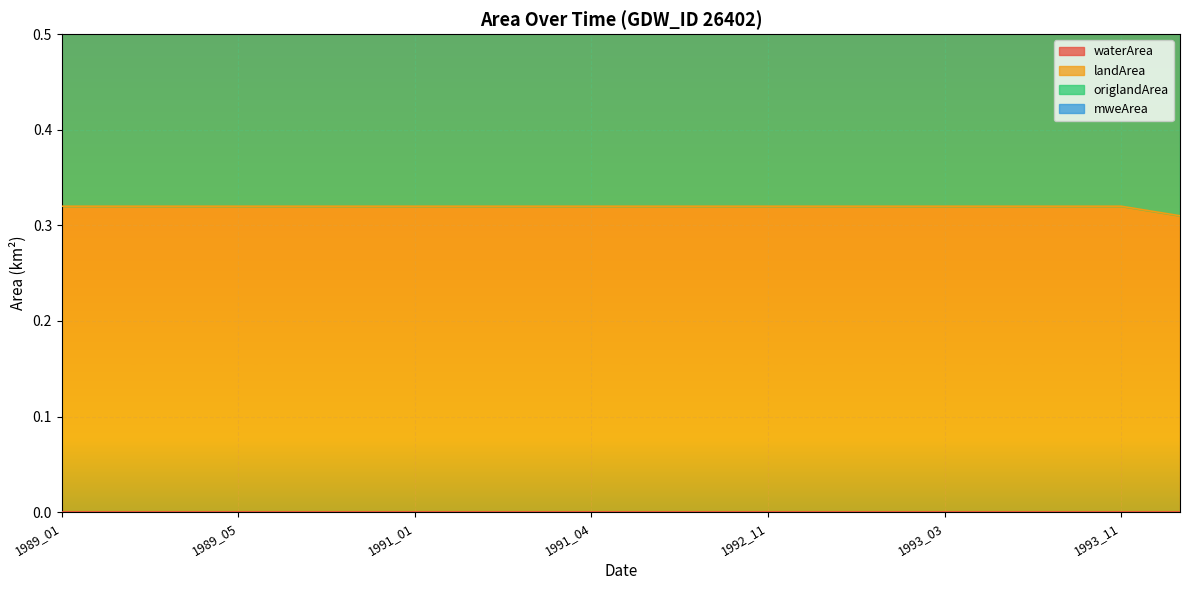

Count the number of categories in the chart.

20